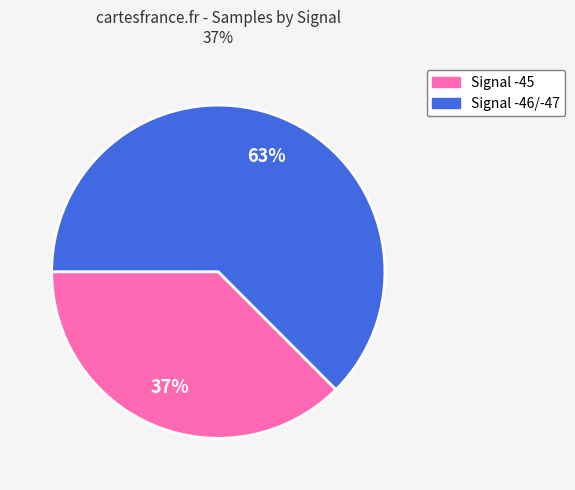

Is there any slice that represents more than half of the pie?

Yes